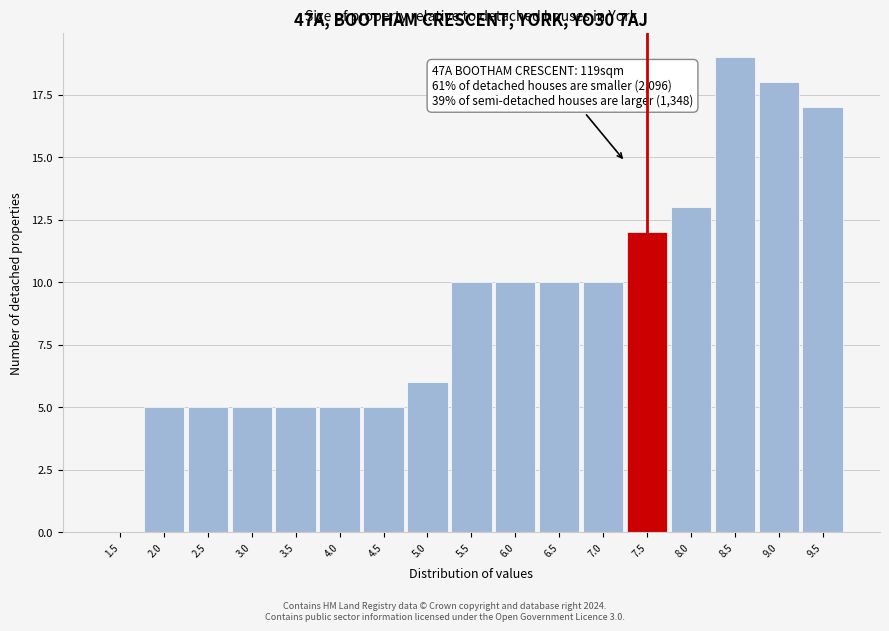

Reading right to left, transcribe all the data shown in this chart.

9.5=17	9.0=18	8.5=19	8.0=13	7.5=12	7.0=10	6.5=10	6.0=10	5.5=10	5.0=6	4.5=5	4.0=5	3.5=5	3.0=5	2.5=5	2.0=5	1.5=0